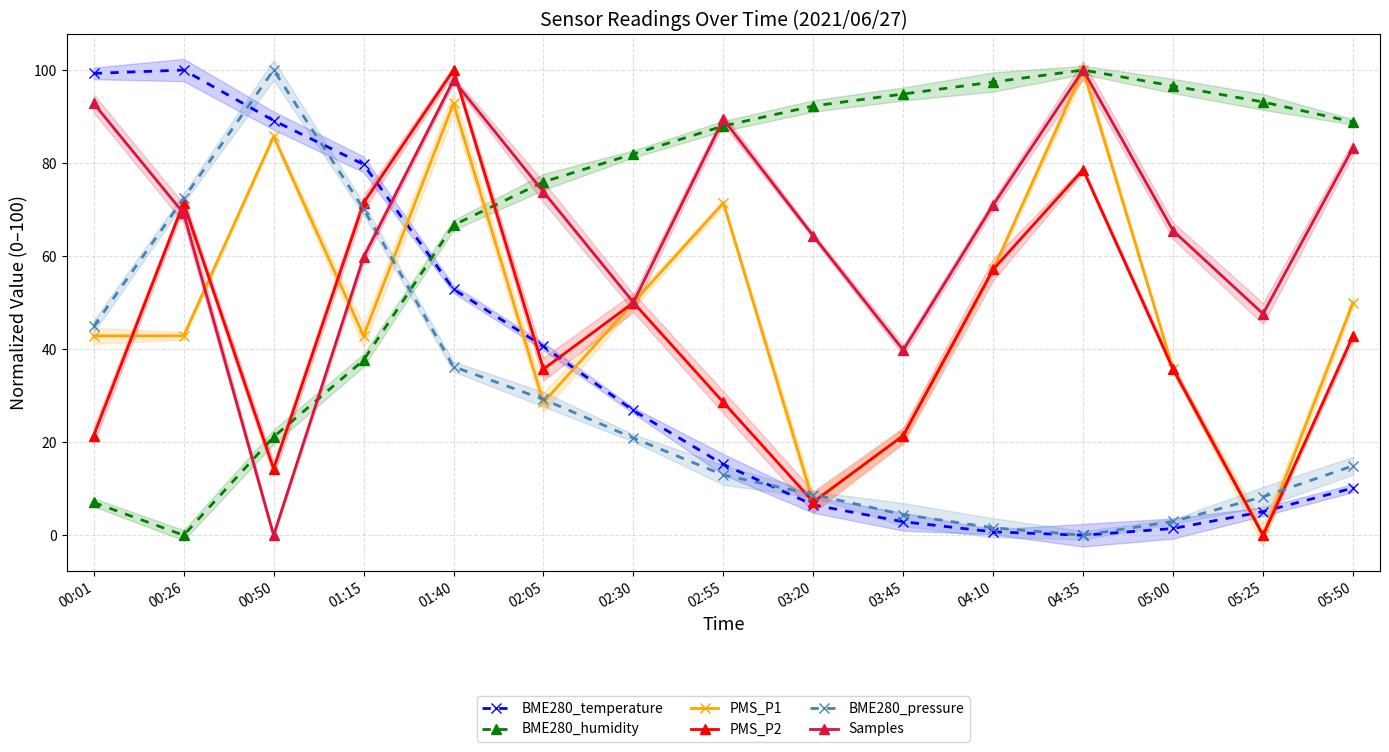

Is the value of PMS_P2 at 02:05 greater than the value of BME280_temperature at 04:35?

Yes